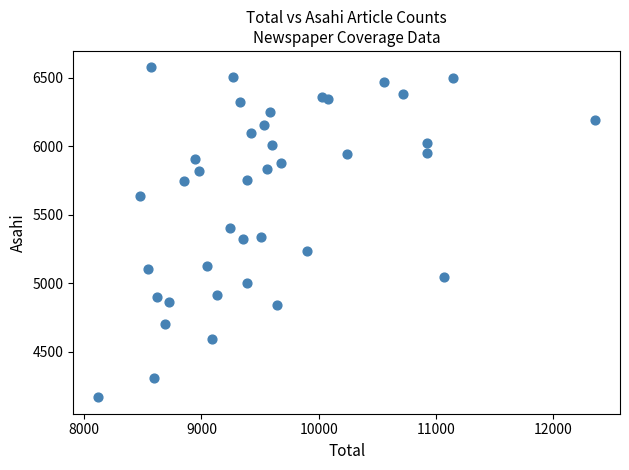

What is the range of Y values (max minus min)?

2408